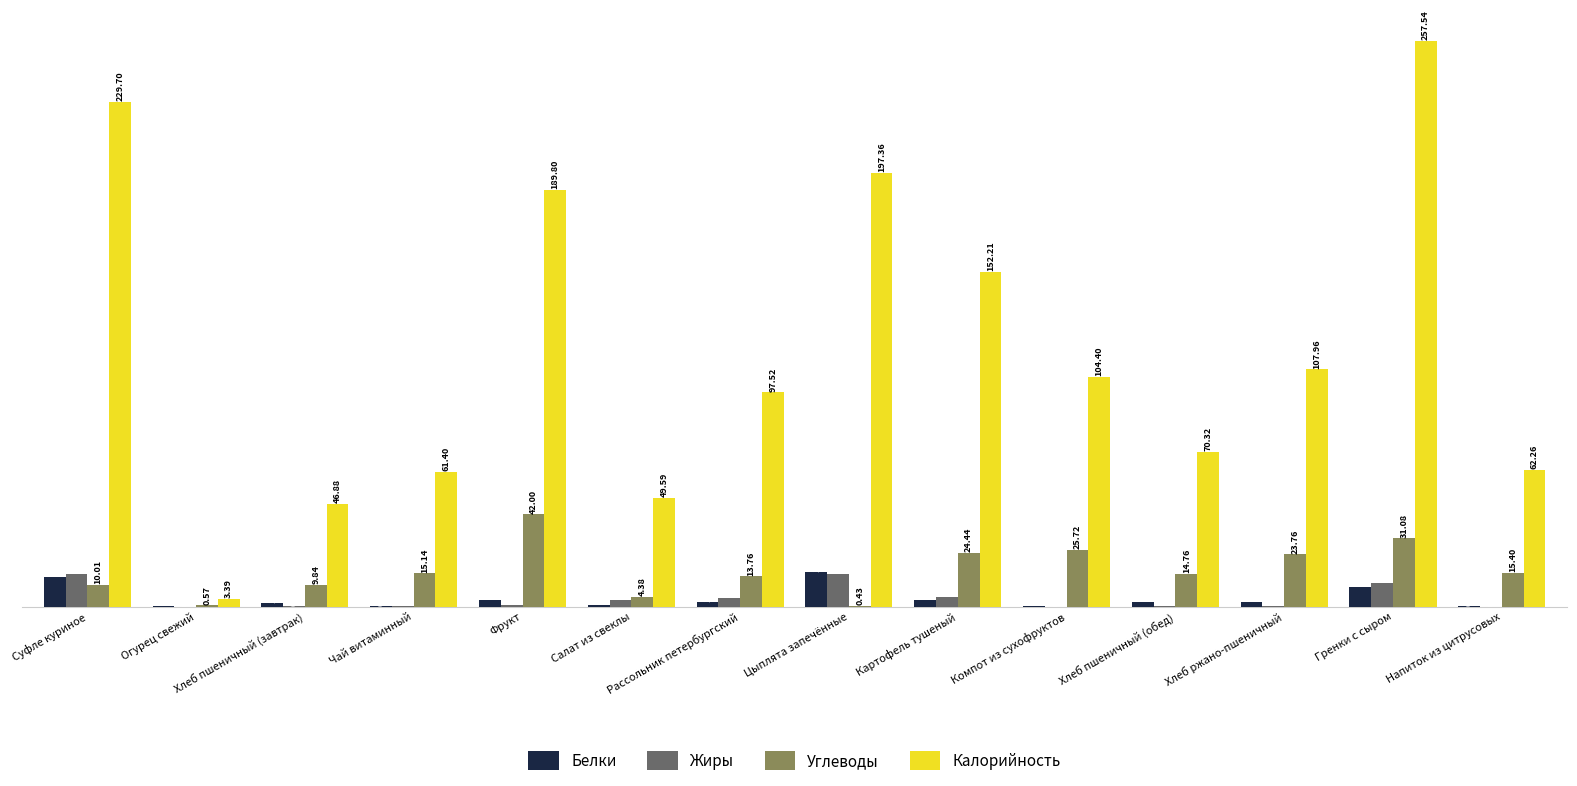

What is the total value across all series at Чай витаминный?

77.1